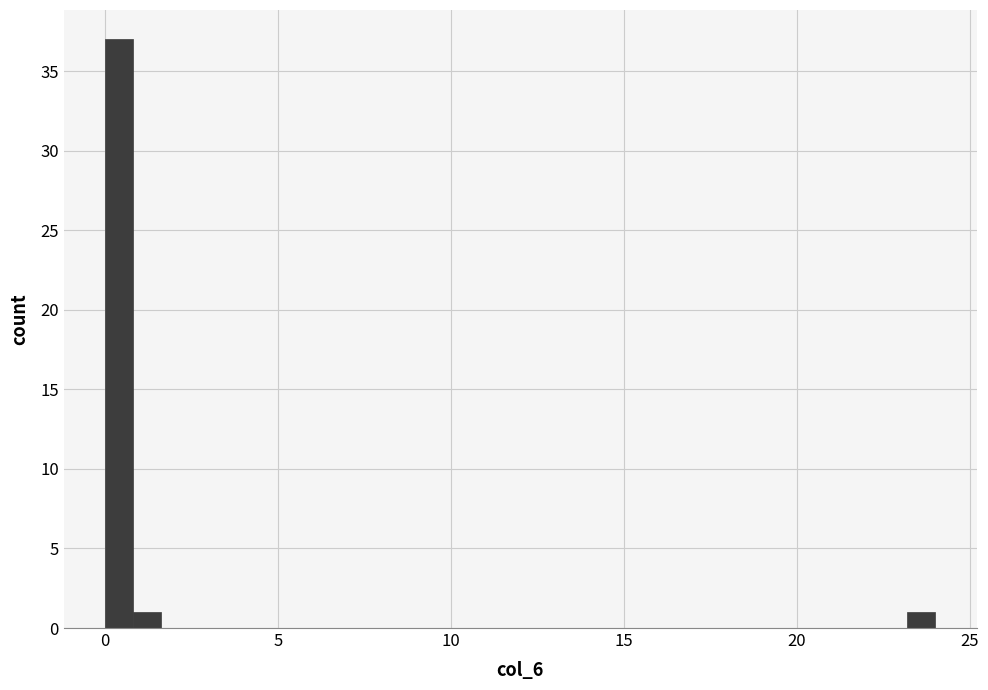

Read against the x-axis, roughly where is the centre of the tallest bar?

0.5